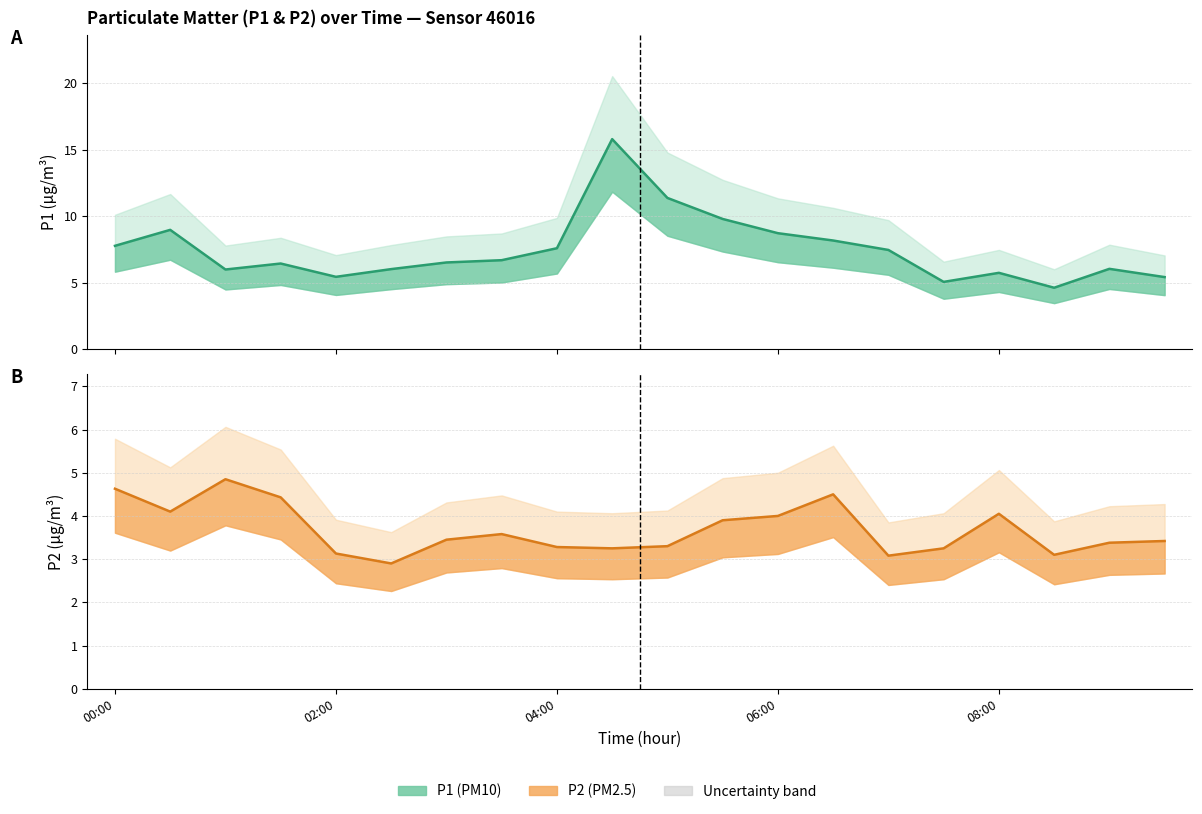

True or false: P2 line and P1 line intersect in this chart.

False